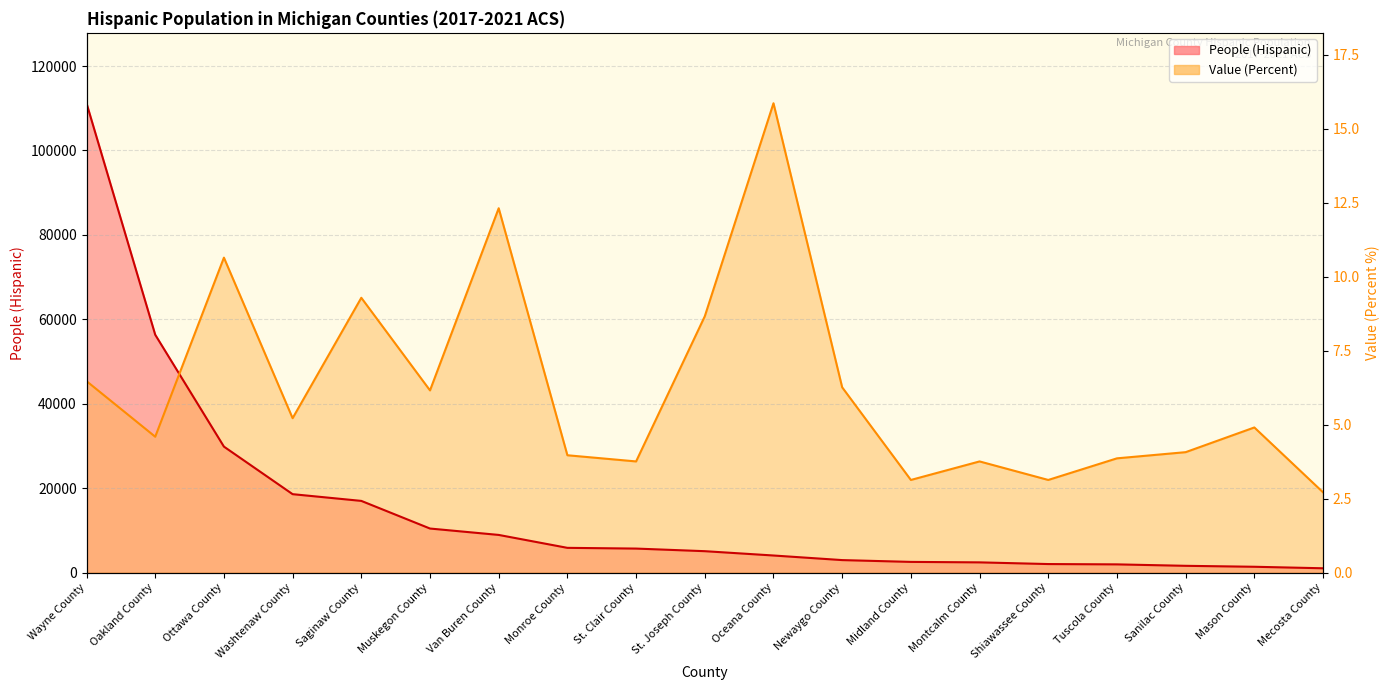

How many lines are shown in the chart?

2